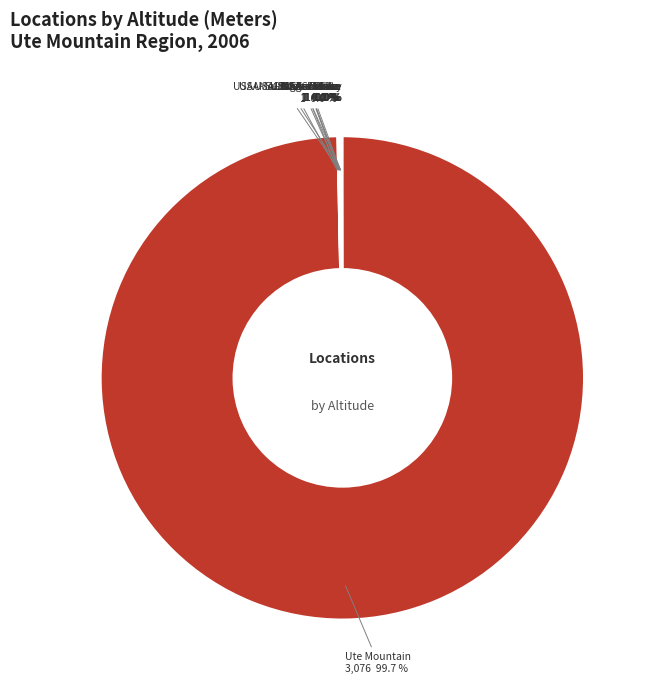

Does any single category account for the majority?

Yes